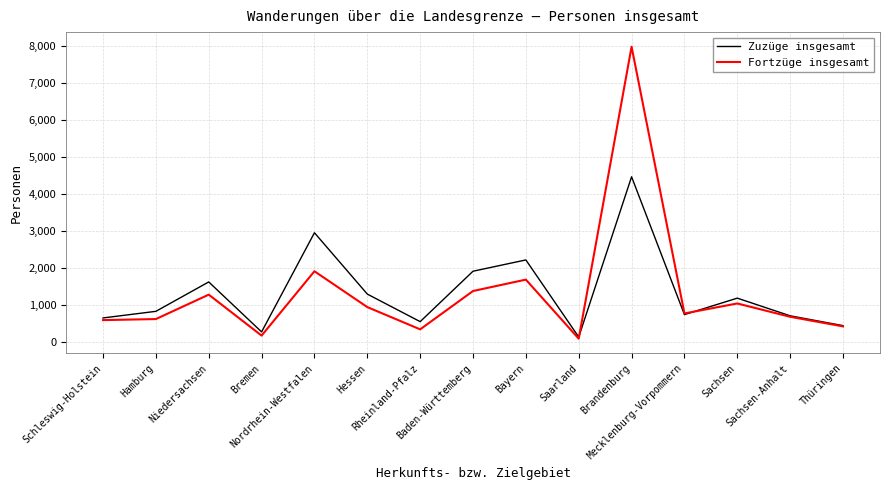

Rank the series at Sachsen from lowest to highest value.

Fortzüge insgesamt, Zuzüge insgesamt